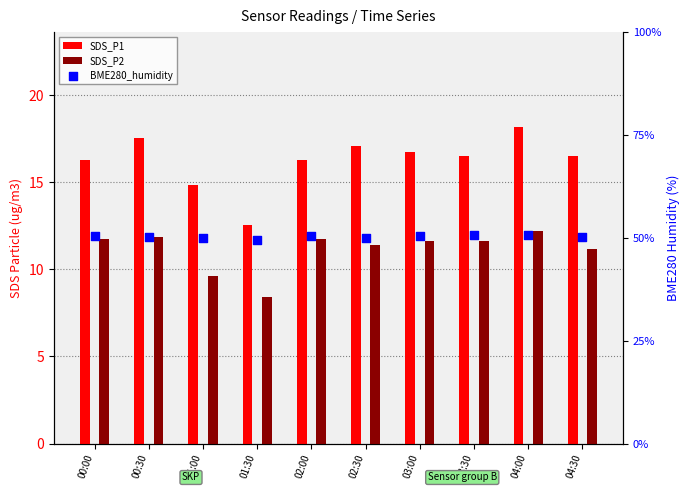

Which series has the widest spread of Y values?

SDS_P1